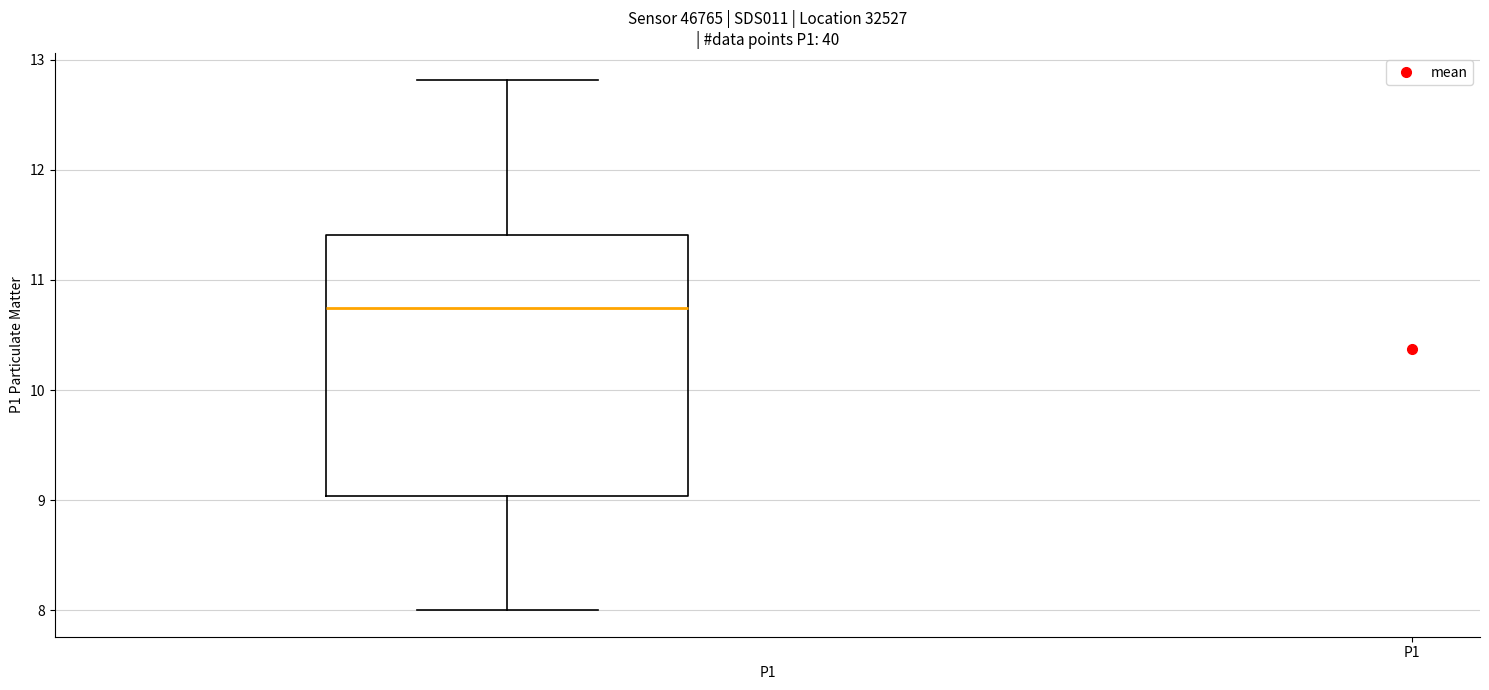

Read this box plot against the y-axis: the position of the median line, the range covered by the box, and the ends of both whiskers. The values are not printed on the chart, so give them approximately, as read against the axis.

median 10.8, box 9.0 to 11.4, whiskers 8.0 to 12.8